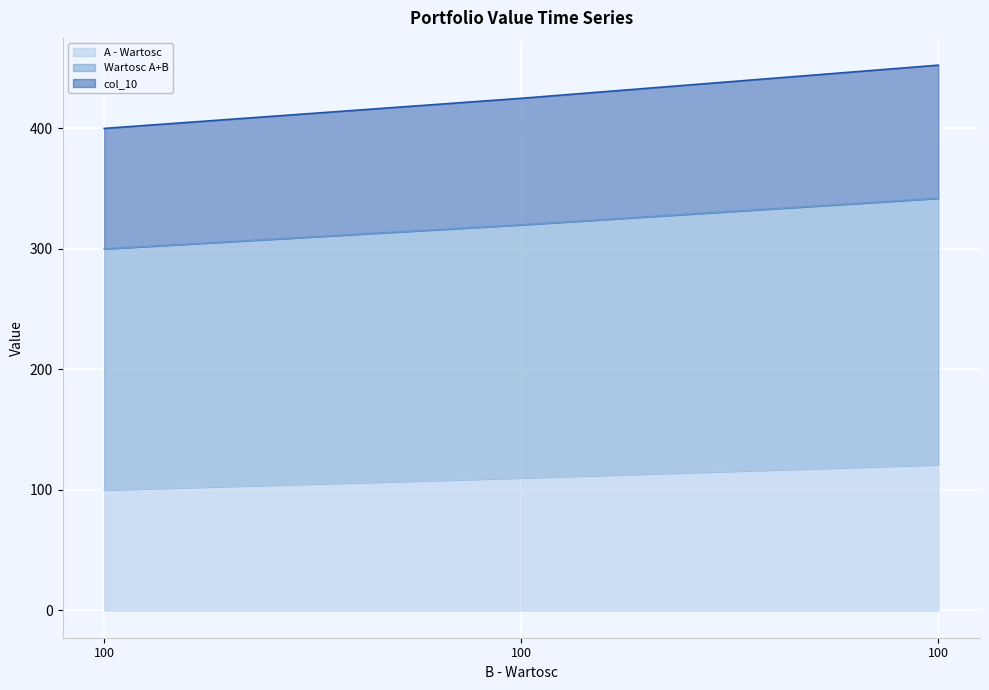

Which series has the widest spread of values?

col_10